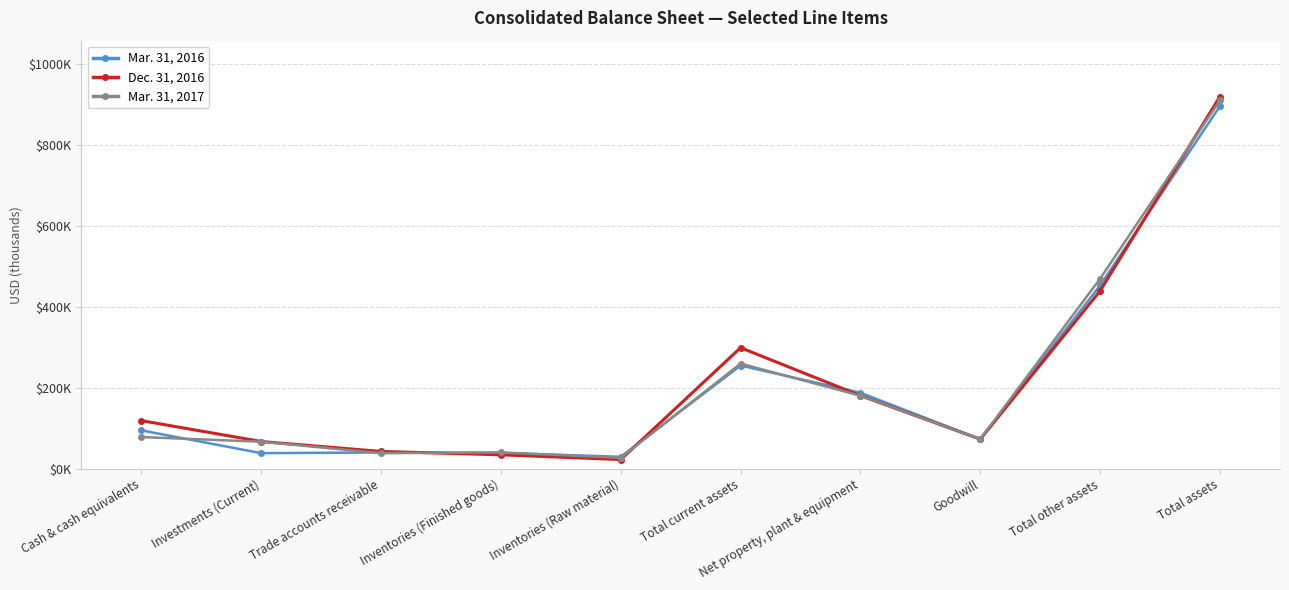

Reading left to right, what are all the values shown in this chart?

Mar. 31, 2016: 95057	38750	40448	39315	29721	255274	188038	73237	453137	896449
Dec. 31, 2016: 119145	67513	42964	34631	22900	299300	180905	73237	439896	920101
Mar. 31, 2017: 78555	67002	38665	40585	27196	260010	180762	73237	469959	910731